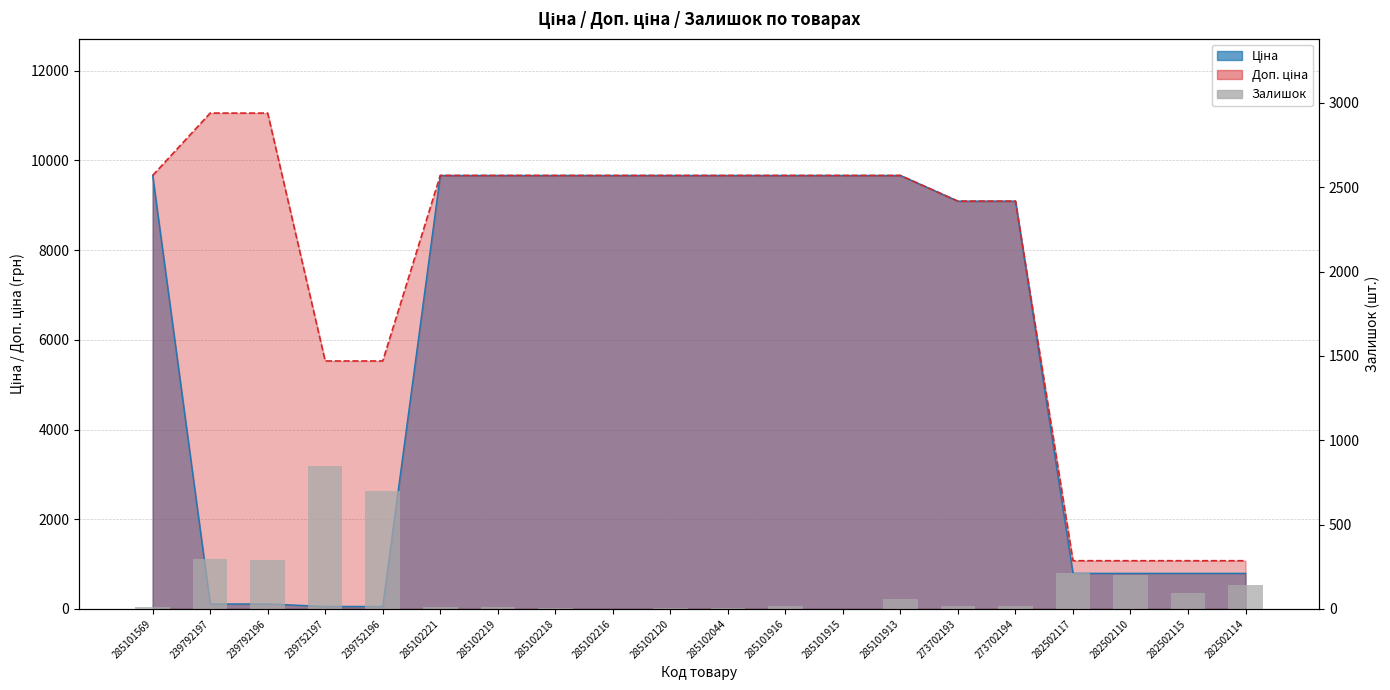

How many values exceed 20?

9